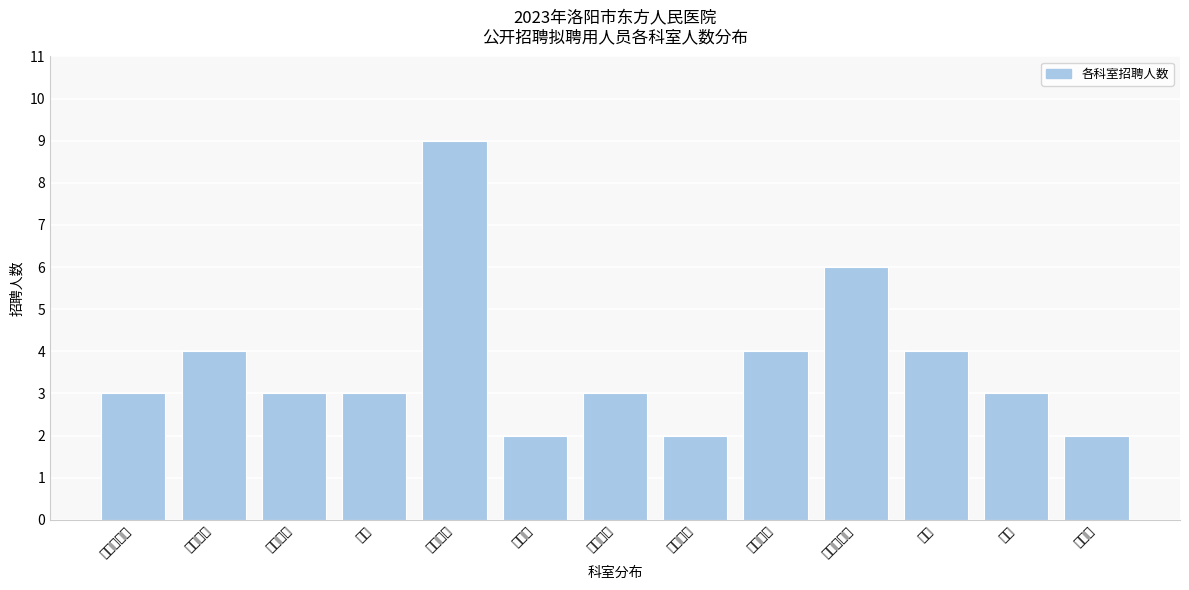

Reading left to right, transcribe all the data shown in this chart.

心血管内科=3	普通外科=4	泌尿外科=3	产科=3	神经内科=9	胸外科=2	耳鼻喉科=3	口腔医学=2	医学影像=4	急诊医学科=6	骨科=4	眼科=3	皮肤科=2